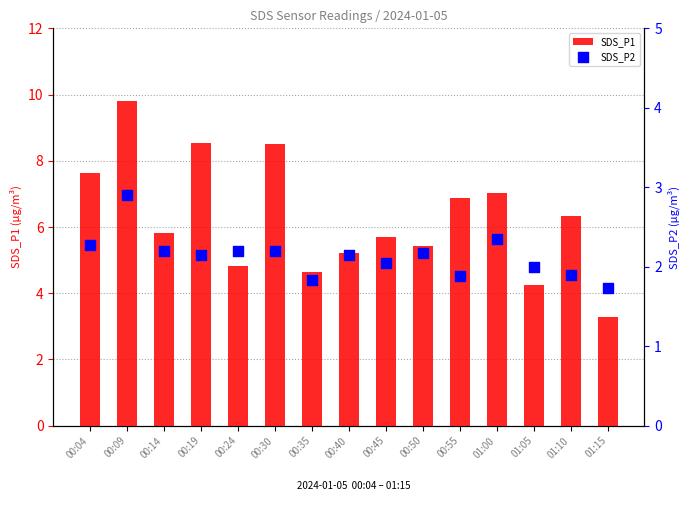

What are all the series names shown in the legend?

SDS_P1, SDS_P2